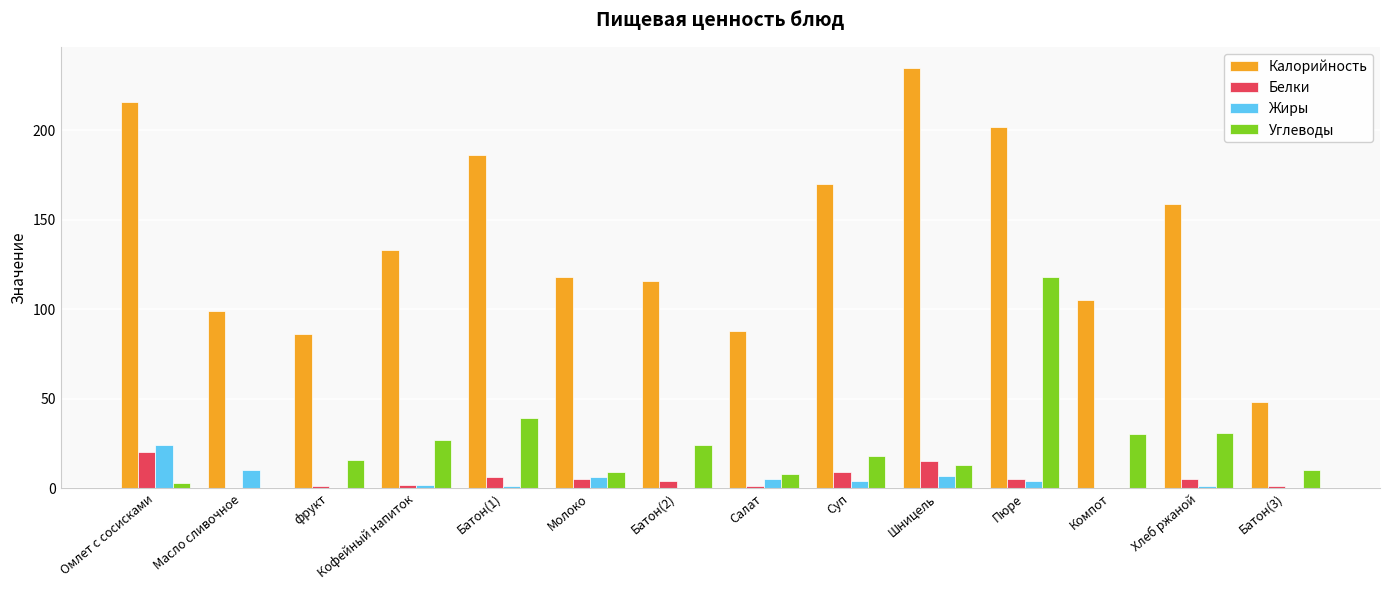

What are all the series names shown in the legend?

Калорийность, Белки, Жиры, Углеводы